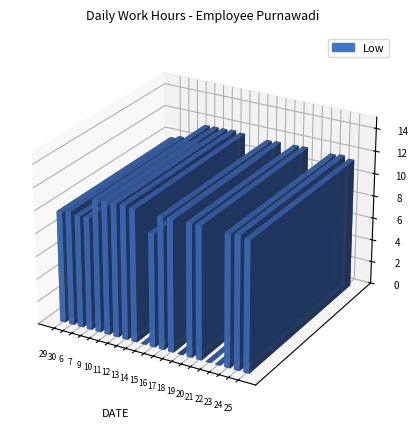

What position from the right is 7?

18